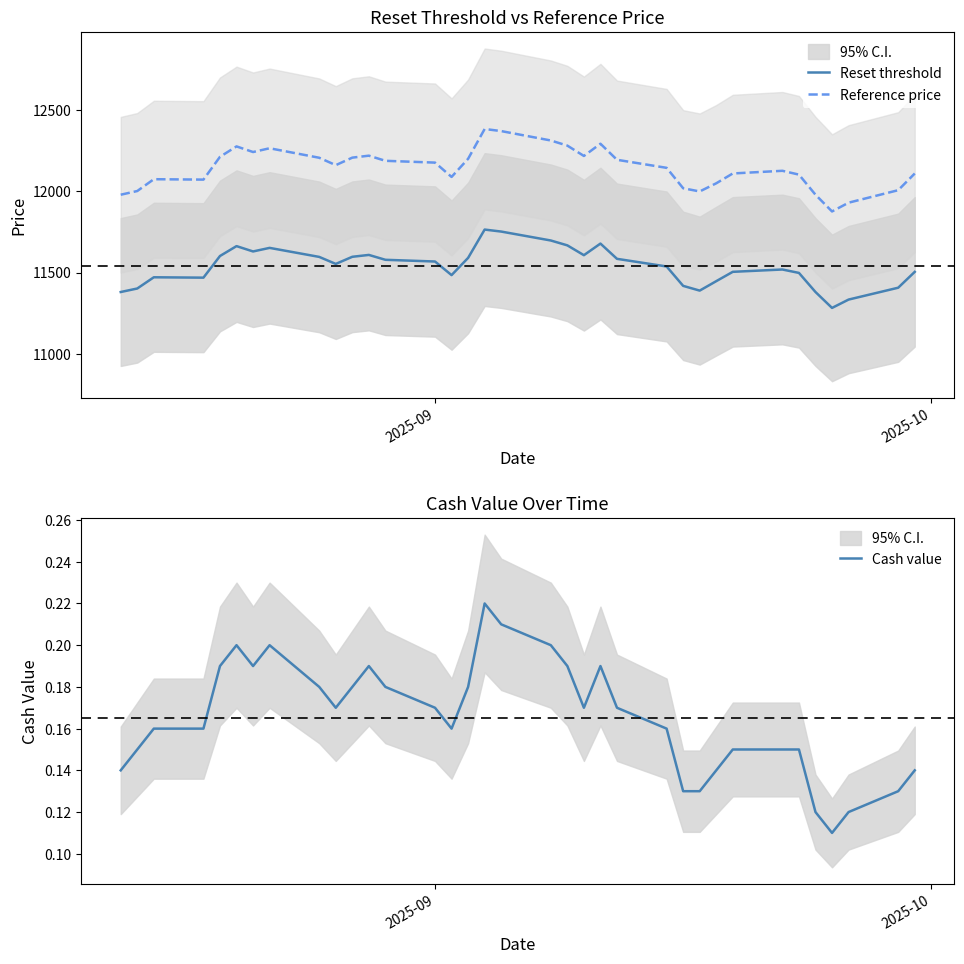

True or false: Reset threshold and Reference price cross at least once.

False